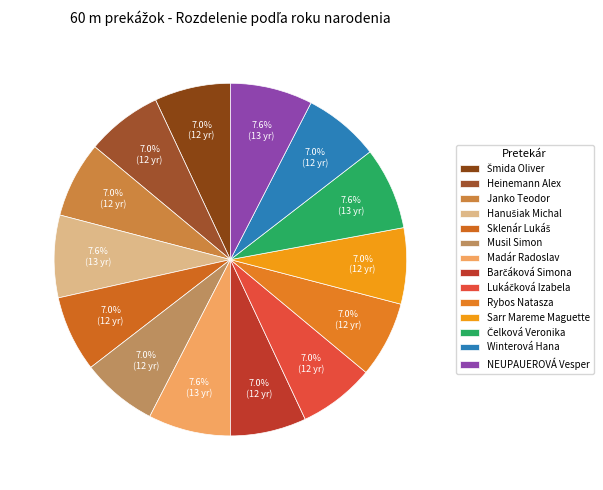

How many segments does this pie chart have?

14